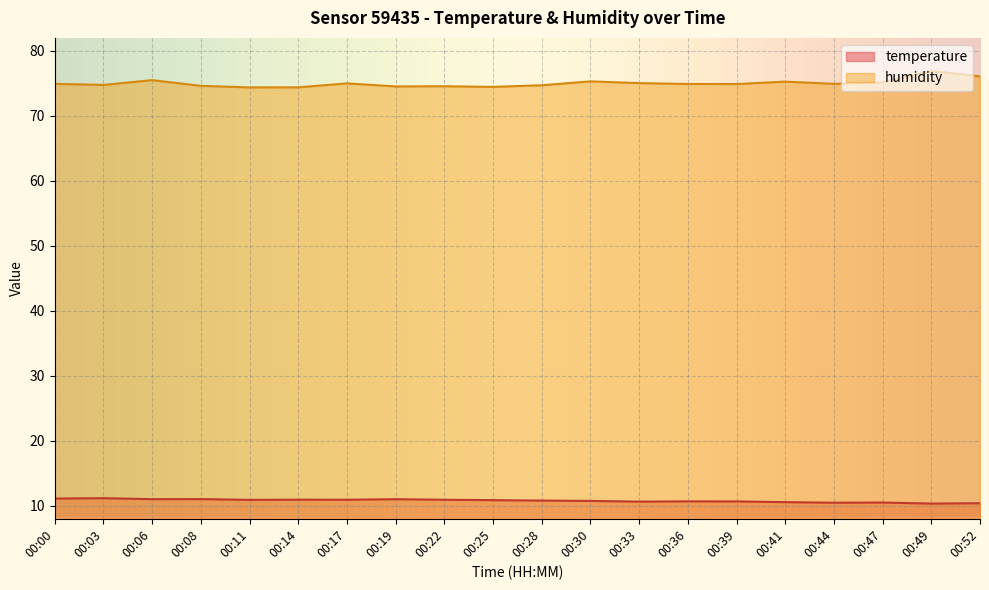

What is the value of the temperature point at the 18th from the left?

10.5